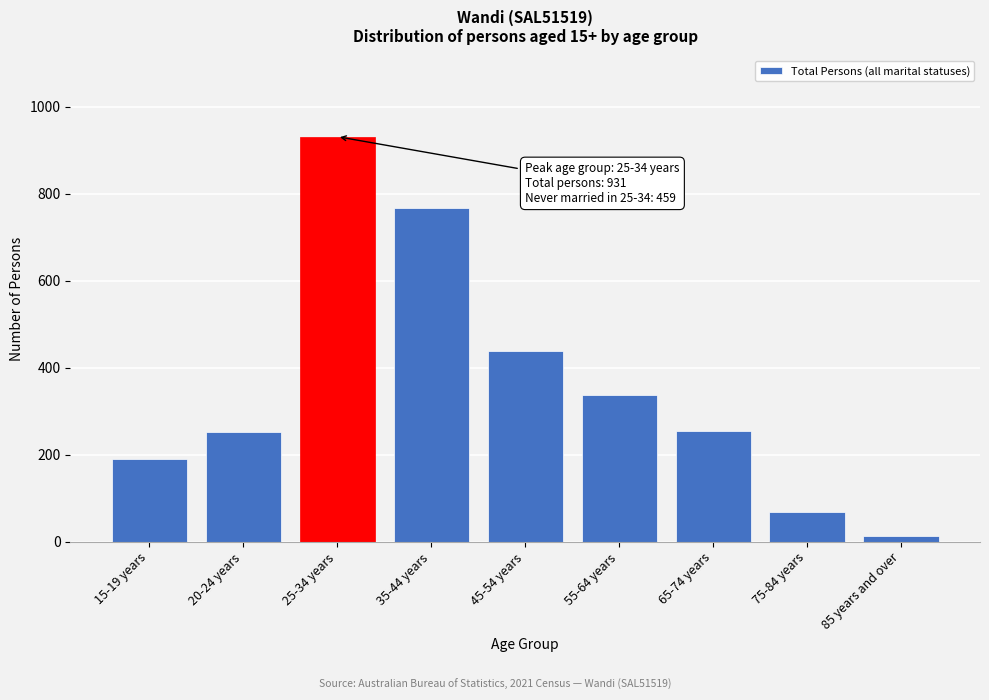

What is the ratio of the value at 45-54 years to the value at 15-19 years?

2.3